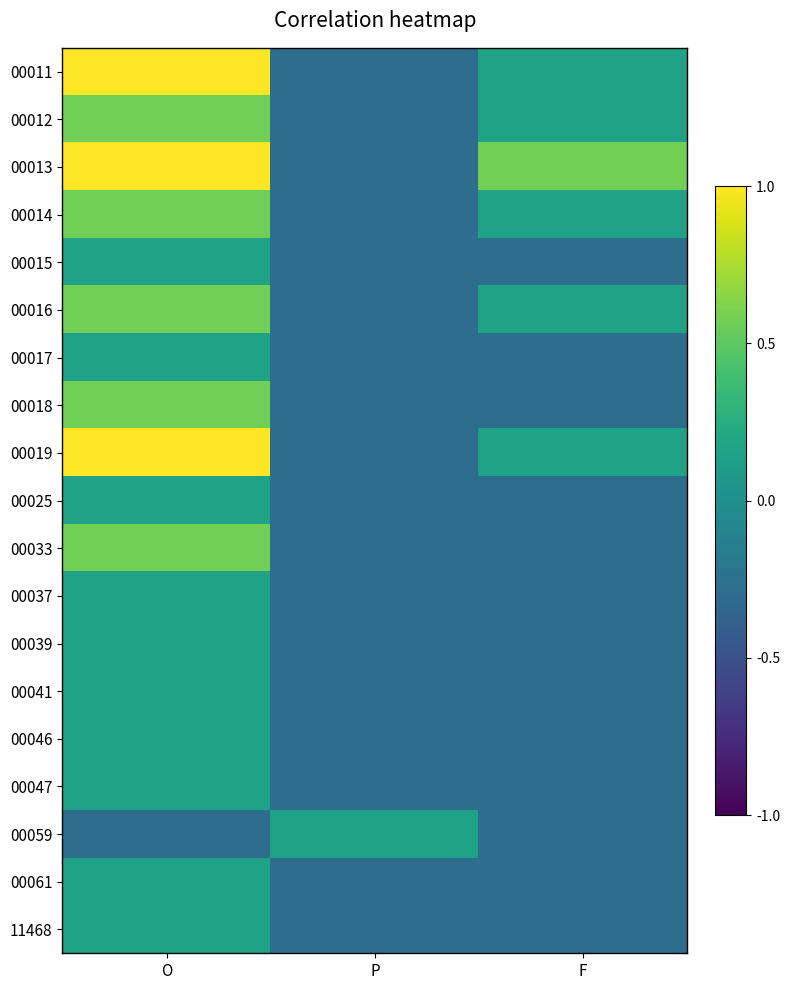

How many data points does each series have?

3